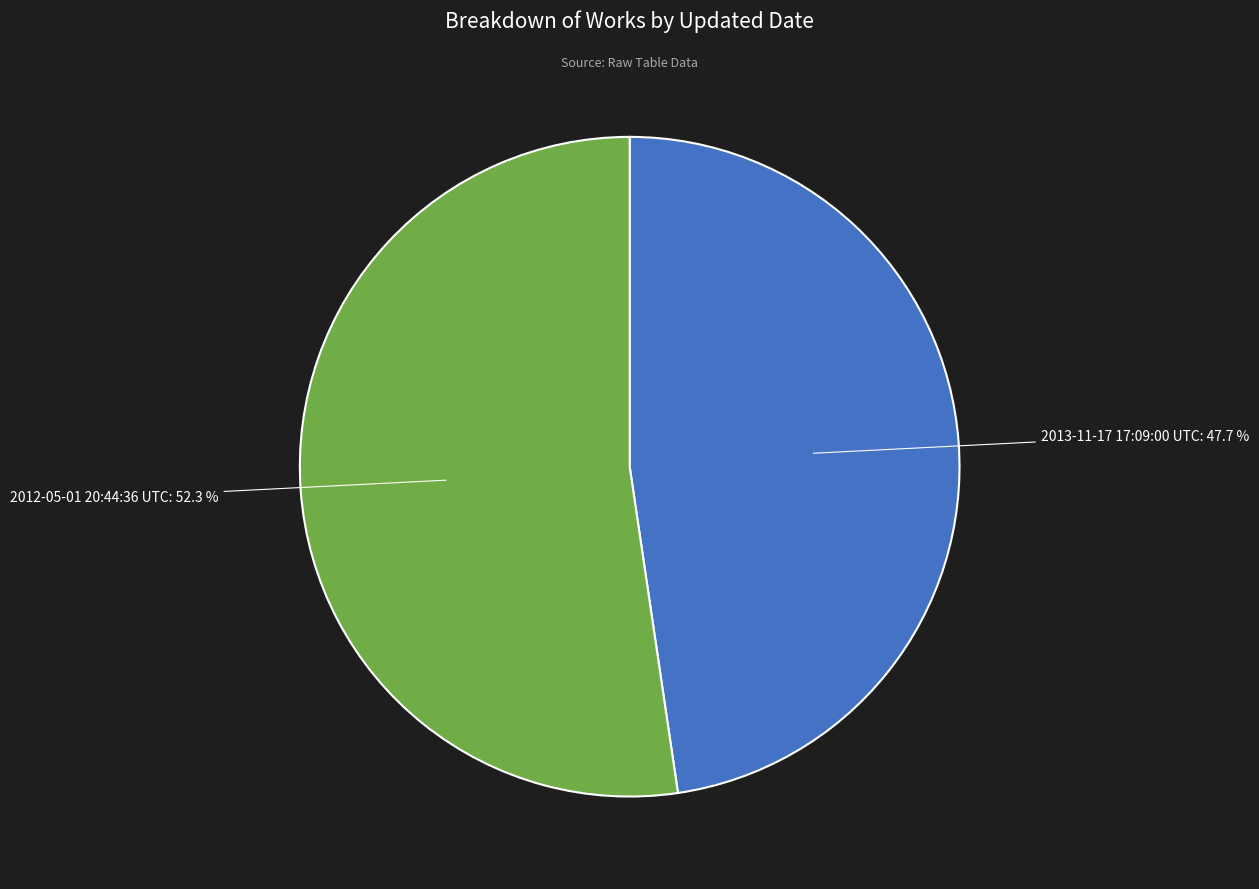

What is the ratio of the value at 2013-11-17 17:09:00 UTC to the value at 2012-05-01 20:44:36 UTC?

0.9